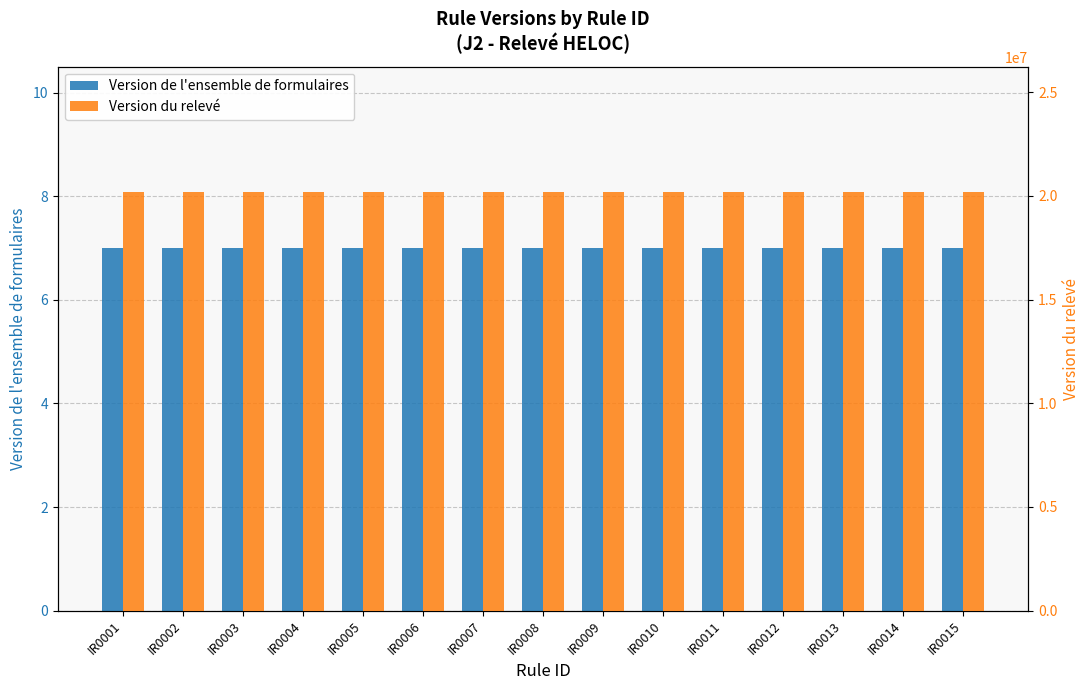

Rank the series by their maximum value, from highest to lowest.

Version du relevé, Version de l'ensemble de formulaires